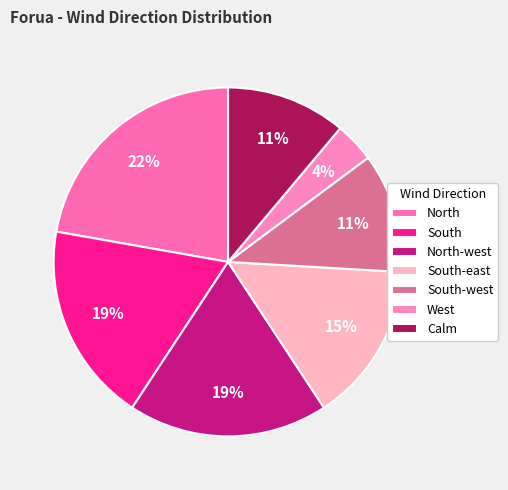

Is it true that South-west is 11% of the pie?

True